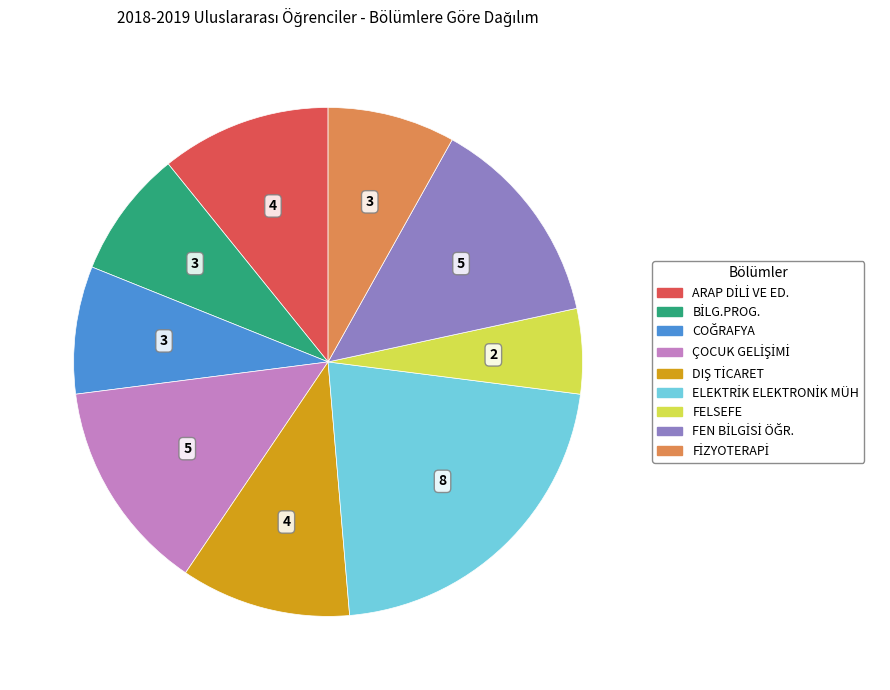

Which slice is the smallest?

FELSEFE